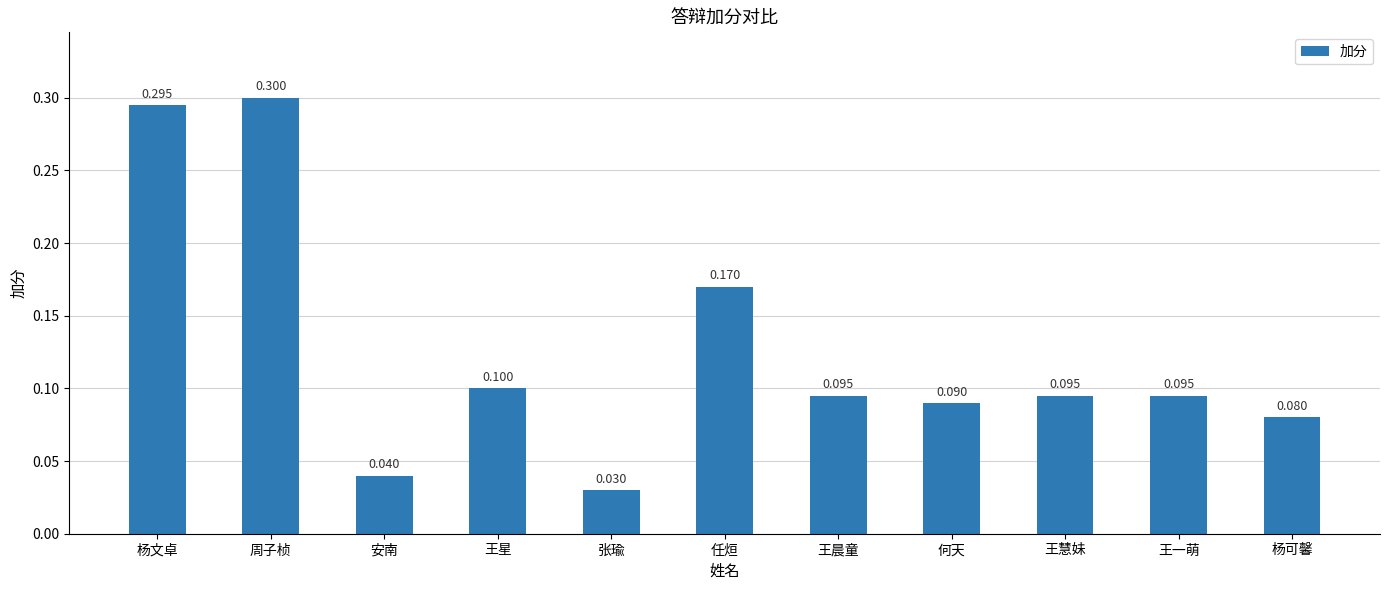

Are the bars horizontal?

No